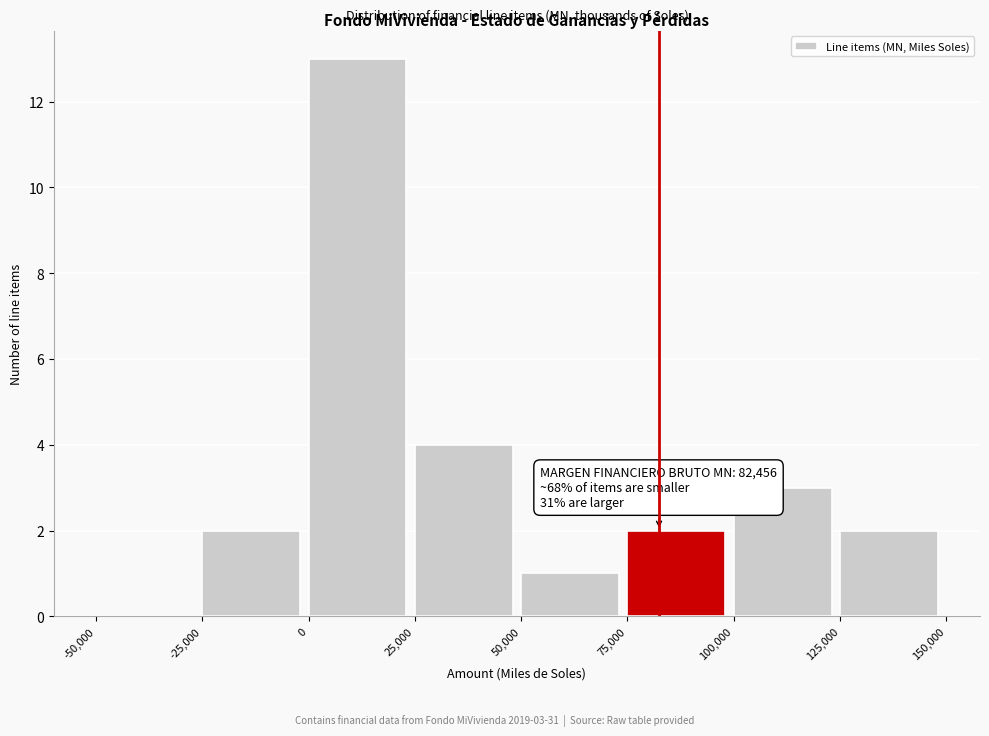

Which range on the x-axis has the tallest bar?

0 to 25,000